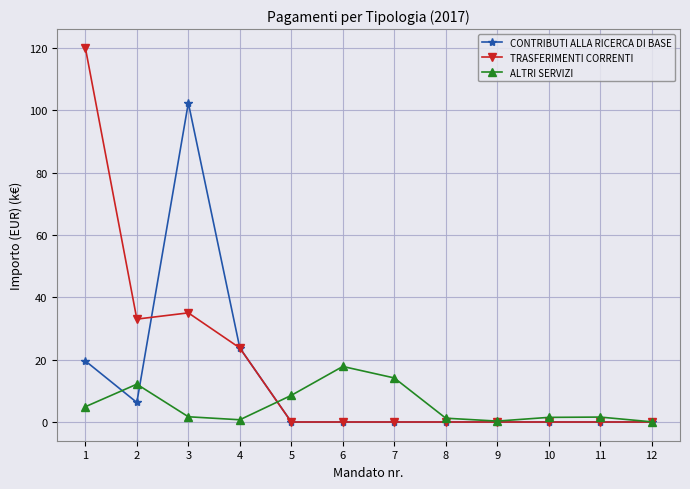

Between 2 and 10, which series saw the biggest shift?

TRASFERIMENTI CORRENTI